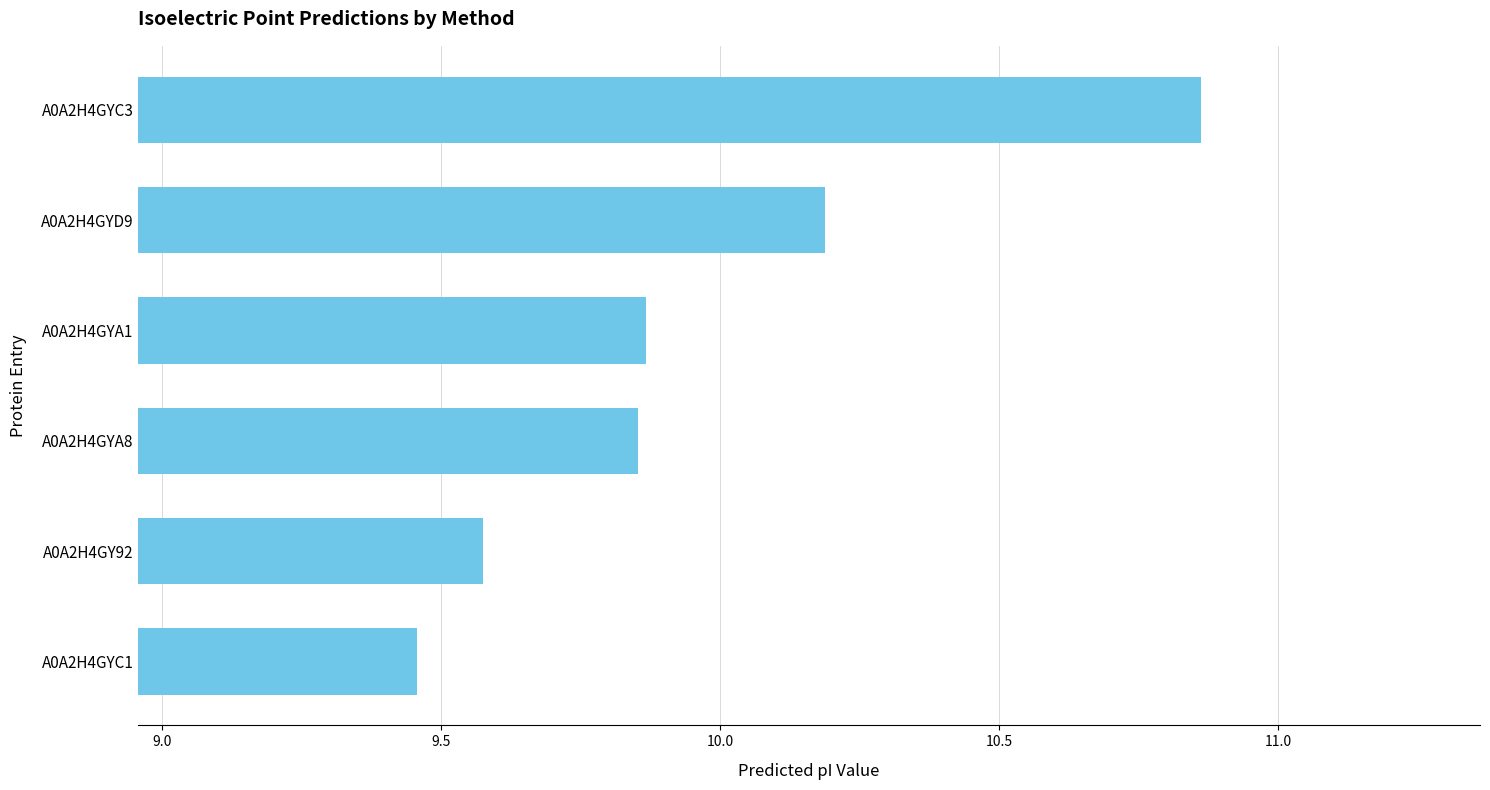

True or false: the data shows 6.0 at A0A2H4GYC3.

False